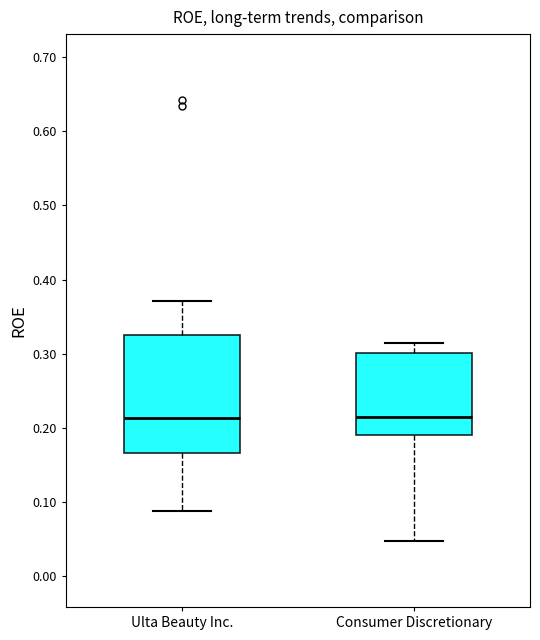

Reading left to right, read every box against the y-axis: the position of its median line, the range the box covers, and the ends of its whiskers. The values are not printed on the chart, so give them approximately, as read against the axis.

Ulta Beauty Inc.: median 0.21, box 0.17 to 0.33, whiskers 0.09 to 0.37
Consumer Discretionary: median 0.21, box 0.19 to 0.30, whiskers 0.05 to 0.31